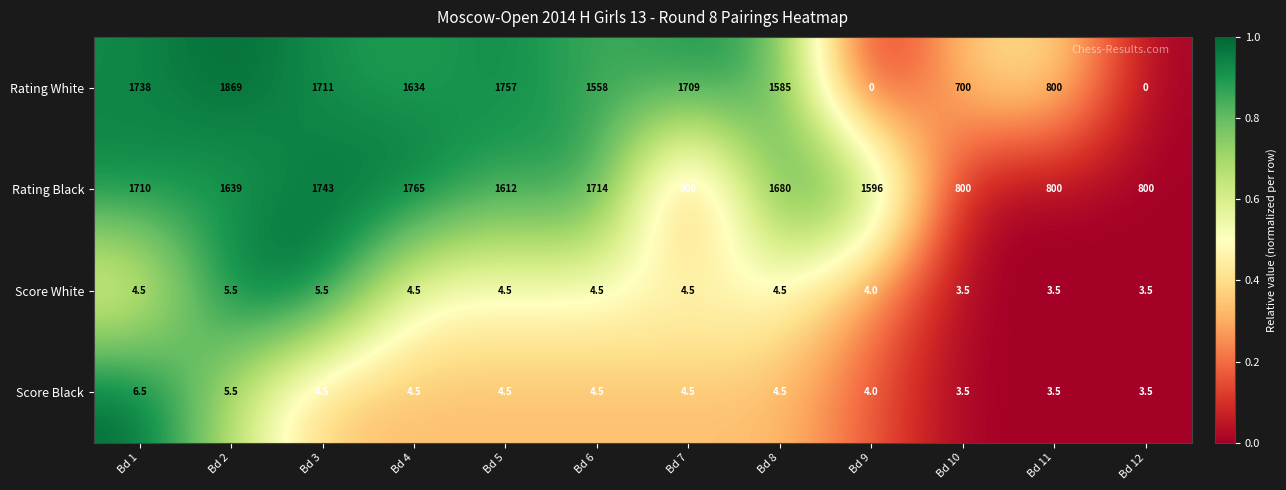

What is the sum of all Rating Black values?

16759.0